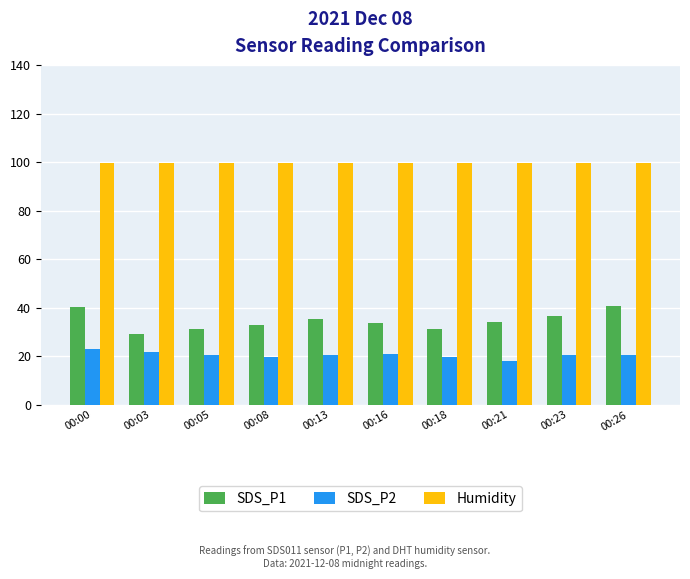

At which category does the chart reach its minimum across all series?

00:21